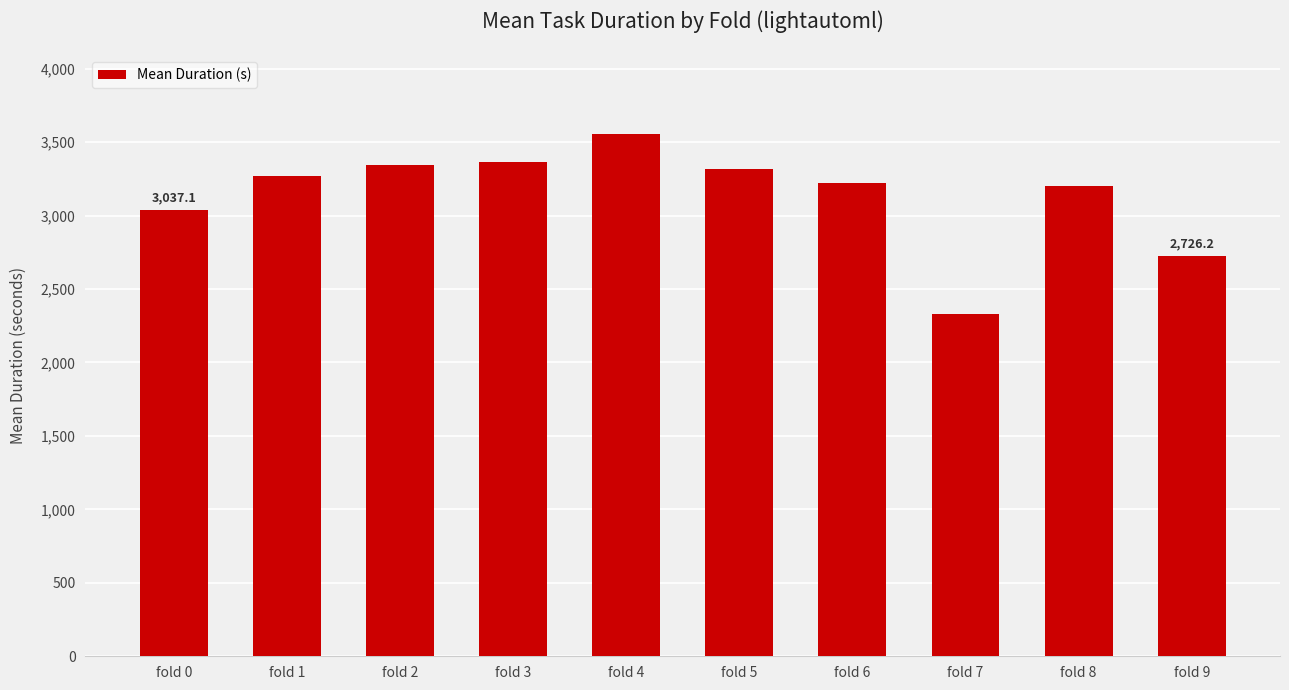

What is the average value?

3136.1